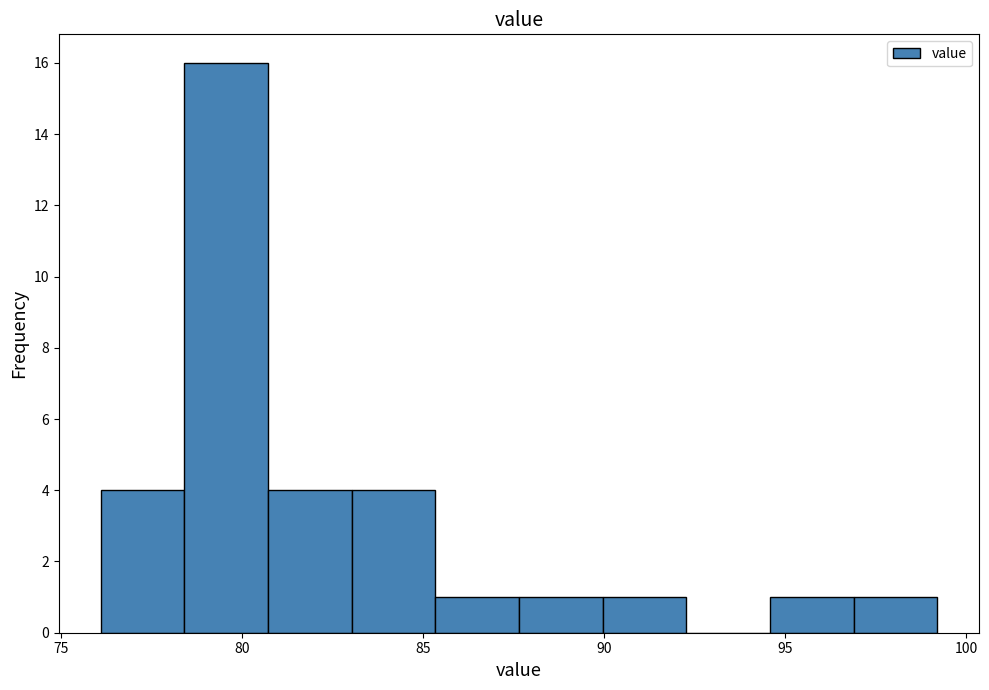

Reading left to right, transcribe this chart: for each bar, give the range it covers on the x-axis and its height. Neither the bar edges nor the heights are printed on the chart, so give them approximately, as read against the axes.

76.0 to 78.5: 4
78.5 to 80.5: 16
80.5 to 83.0: 4
83.0 to 85.5: 4
85.5 to 87.5: 1
87.5 to 90.0: 1
90.0 to 92.5: 1
92.5 to 94.5: 0
94.5 to 97.0: 1
97.0 to 99.0: 1